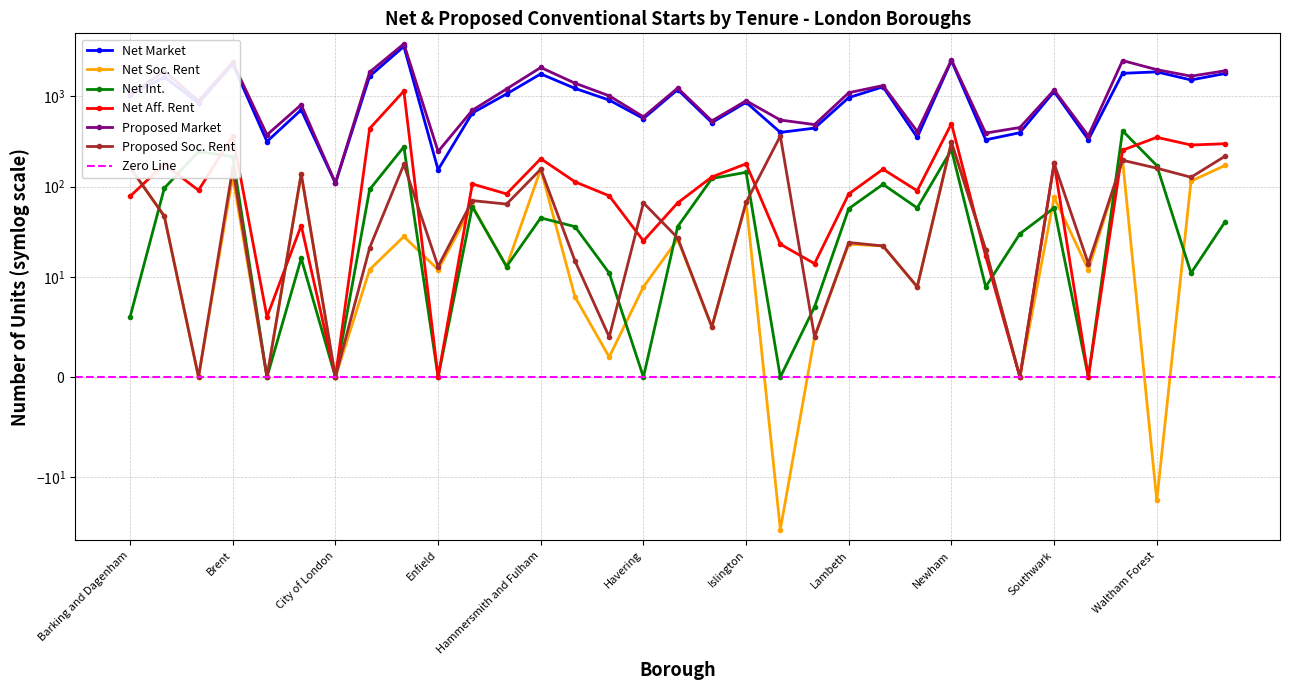

Reading left to right, what are all the values shown in this chart?

Net Market: Barking and Dagenham=1045	Barnet=1637	Bexley=843	Brent=2284	Bromley=316	Camden=709	City of London=109	Croydon=1672	Ealing=3579	Enfield=154	Greenwich=654	Hackney=1064	Hammersmith and Fulham=1775	Haringey=1227	Harrow=910	Havering=568	Hillingdon=1188	Hounslow=512	Islington=859	Kensington and Chelsea=399	Kingston upon Thames=445	Lambeth=970	Lewisham=1276	Merton=351	Newham=2489	Redbridge=330	Richmond upon Thames=396	Southwark=1132	Sutton=331	Tower Hamlets=1802	Waltham Forest=1869	Wandsworth=1521	Westminster=1794
Net Soc. Rent: Barking and Dagenham=163	Barnet=47	Bexley=0	Brent=130	Bromley=0	Camden=138	City of London=0	Croydon=12	Ealing=28	Enfield=12	Greenwich=61	Hackney=13	Hammersmith and Fulham=156	Haringey=8	Harrow=2	Havering=9	Hillingdon=26	Hounslow=5	Islington=67	Kensington and Chelsea=-38	Kingston upon Thames=4	Lambeth=23	Lewisham=22	Merton=9	Newham=309	Redbridge=20	Richmond upon Thames=0	Southwark=76	Sutton=12	Tower Hamlets=196	Waltham Forest=-18	Wandsworth=115	Westminster=172
Net Int.: Barking and Dagenham=6	Barnet=96	Bexley=245	Brent=215	Bromley=0	Camden=16	City of London=0	Croydon=93	Ealing=276	Enfield=0	Greenwich=60	Hackney=13	Hammersmith and Fulham=45	Haringey=36	Harrow=11	Havering=0	Hillingdon=36	Hounslow=123	Islington=144	Kensington and Chelsea=0	Kingston upon Thames=7	Lambeth=57	Lewisham=106	Merton=58	Newham=256	Redbridge=9	Richmond upon Thames=30	Southwark=58	Sutton=0	Tower Hamlets=416	Waltham Forest=171	Wandsworth=11	Westminster=41
Net Aff. Rent: Barking and Dagenham=78	Barnet=177	Bexley=91	Brent=364	Bromley=6	Camden=37	City of London=0	Croydon=440	Ealing=1146	Enfield=0	Greenwich=107	Hackney=83	Hammersmith and Fulham=204	Haringey=113	Harrow=79	Havering=25	Hillingdon=66	Hounslow=128	Islington=179	Kensington and Chelsea=23	Kingston upon Thames=14	Lambeth=83	Lewisham=156	Merton=90	Newham=499	Redbridge=17	Richmond upon Thames=0	Southwark=182	Sutton=0	Tower Hamlets=253	Waltham Forest=352	Wandsworth=289	Westminster=299
Proposed Market: Barking and Dagenham=1056	Barnet=1898	Bexley=893	Brent=2385	Bromley=375	Camden=808	City of London=110	Croydon=1858	Ealing=3823	Enfield=245	Greenwich=702	Hackney=1208	Hammersmith and Fulham=2091	Haringey=1401	Harrow=1014	Havering=594	Hillingdon=1237	Hounslow=535	Islington=895	Kensington and Chelsea=547	Kingston upon Thames=487	Lambeth=1099	Lewisham=1318	Merton=408	Newham=2537	Redbridge=392	Richmond upon Thames=452	Southwark=1175	Sutton=366	Tower Hamlets=2494	Waltham Forest=1979	Wandsworth=1676	Westminster=1923
Proposed Soc. Rent: Barking and Dagenham=163	Barnet=47	Bexley=0	Brent=160	Bromley=0	Camden=139	City of London=0	Croydon=21	Ealing=176	Enfield=13	Greenwich=70	Hackney=64	Hammersmith and Fulham=156	Haringey=15	Harrow=4	Havering=66	Hillingdon=27	Hounslow=5	Islington=67	Kensington and Chelsea=364	Kingston upon Thames=4	Lambeth=24	Lewisham=22	Merton=9	Newham=310	Redbridge=20	Richmond upon Thames=0	Southwark=181	Sutton=14	Tower Hamlets=196	Waltham Forest=160	Wandsworth=127	Westminster=218